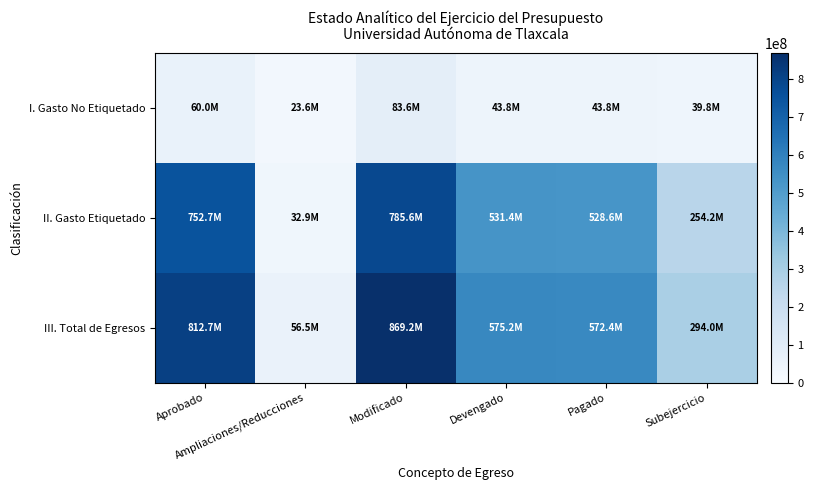

Reading left to right, what are all the values shown in this chart?

I. Gasto No Etiquetado: Aprobado=60000000	Ampliaciones/Reducciones=23553202	Modificado=83553202	Devengado=43802408	Pagado=43802408	Subejercicio=39750794
II. Gasto Etiquetado: Aprobado=752724433	Ampliaciones/Reducciones=32904378	Modificado=785628811	Devengado=531399855	Pagado=528646782	Subejercicio=254228956
III. Total de Egresos: Aprobado=812724433	Ampliaciones/Reducciones=56457580	Modificado=869182013	Devengado=575202263	Pagado=572449190	Subejercicio=293979750